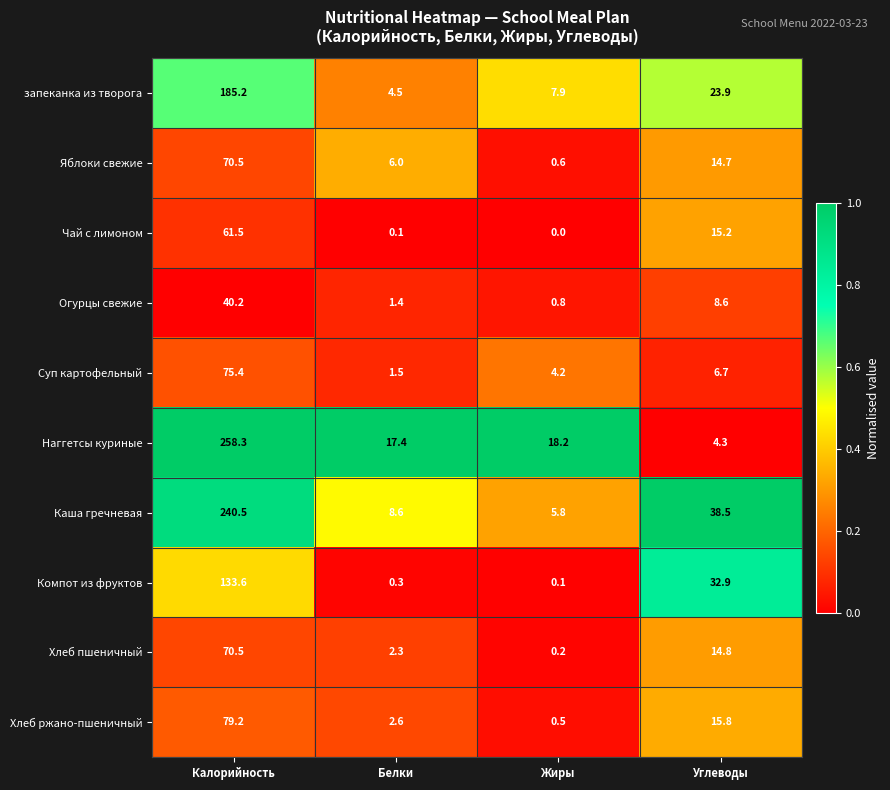

At Белки, list the series in order from largest to smallest.

Наггетсы куриные, Каша гречневая, Яблоки свежие, запеканка из творога, Хлеб ржано-пшеничный, Хлеб пшеничный, Суп картофельный, Огурцы свежие, Компот из фруктов, Чай с лимоном